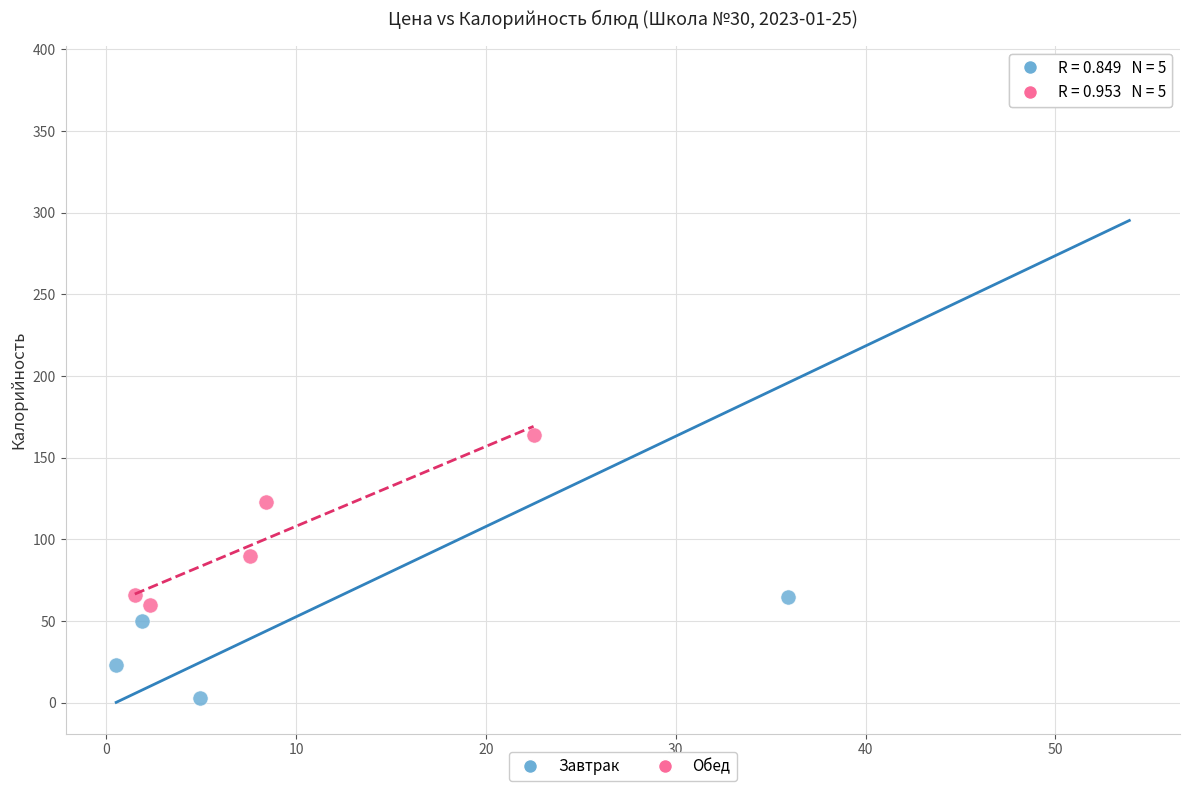

Which series contains the highest Y value?

Завтрак